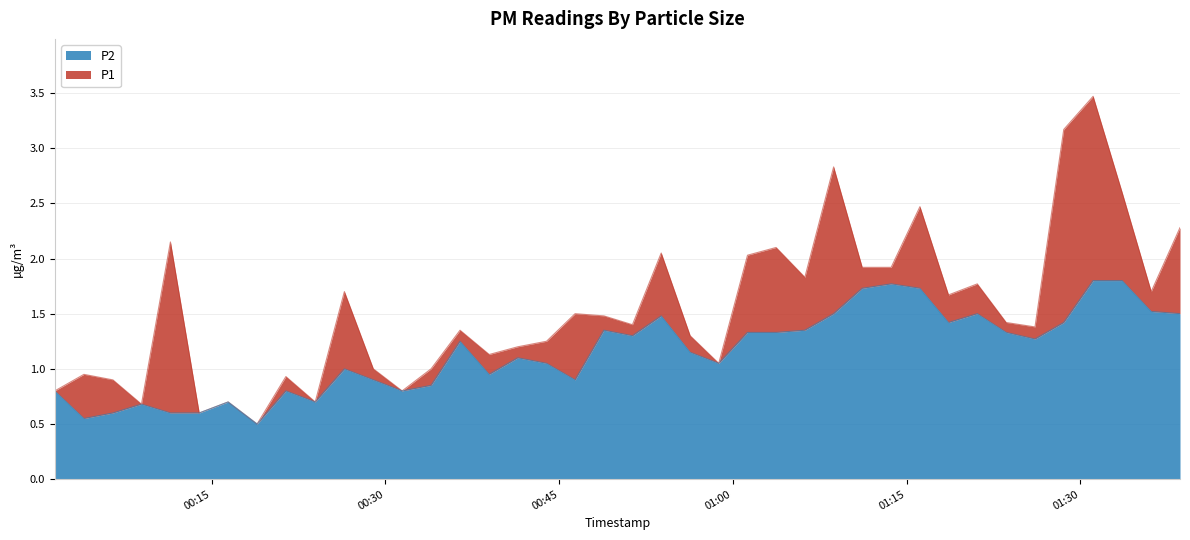

True or false: P2 and P1 intersect in this chart.

False